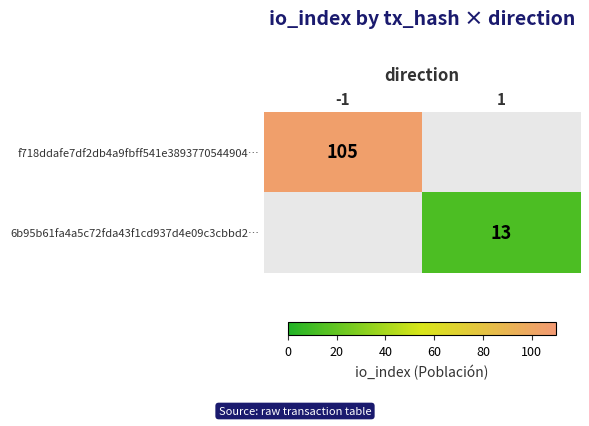

The value of f718ddafe7df2db4a9fbff541e3893770544904… at -1 is 187. True or false?

False